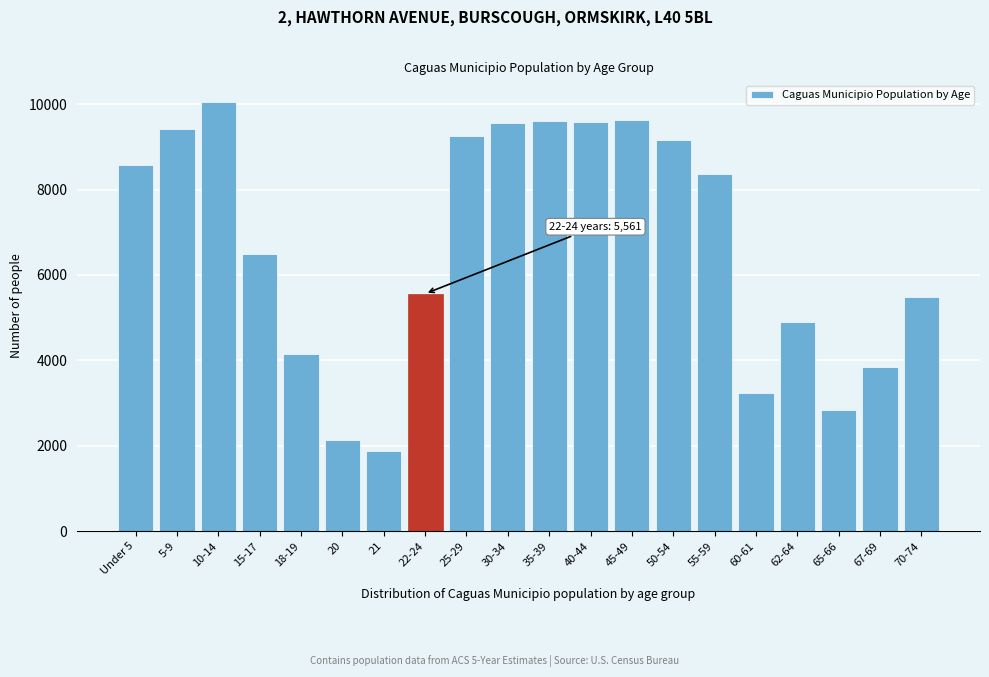

Read the value at 67-69, to the nearest 50.

3850